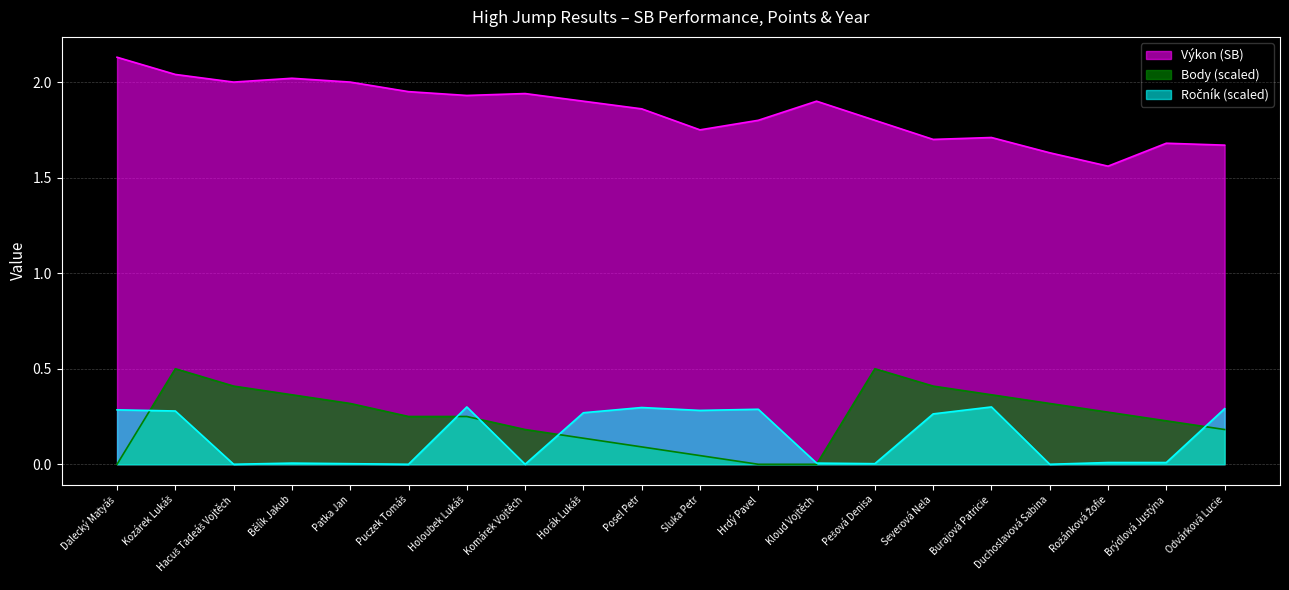

What is the difference between the second highest and minimum values in the Ročník (norm) series?

0.3